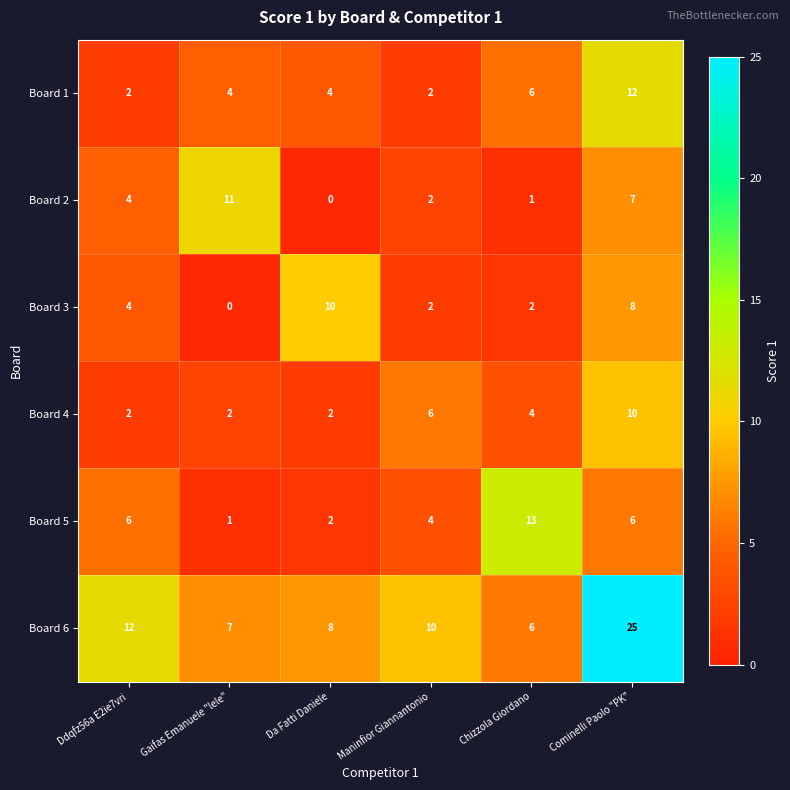

Which category has the lowest value in the Board 6 series?

Chizzola Giordano